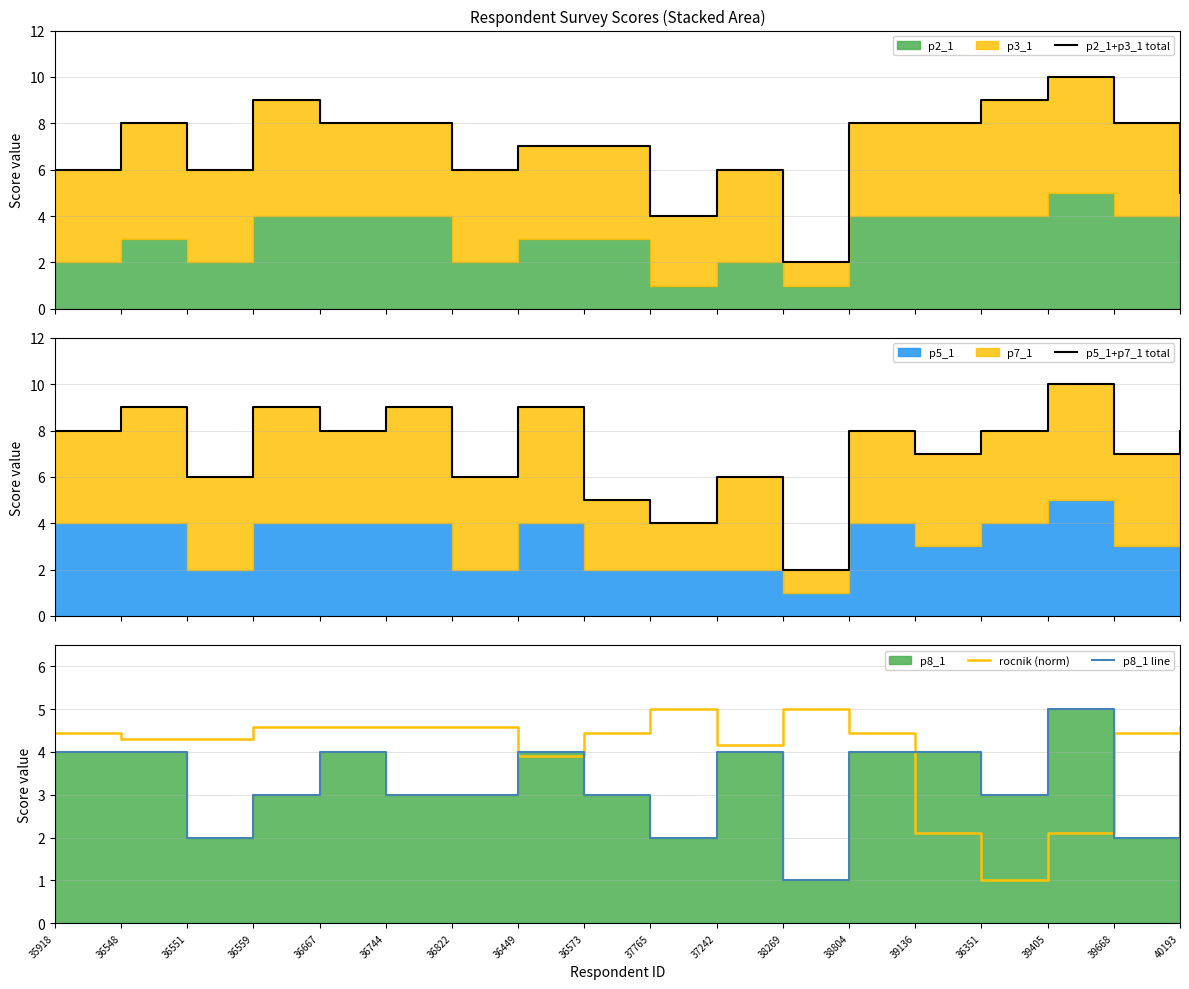

At which category is the sum across all series the highest?

39405